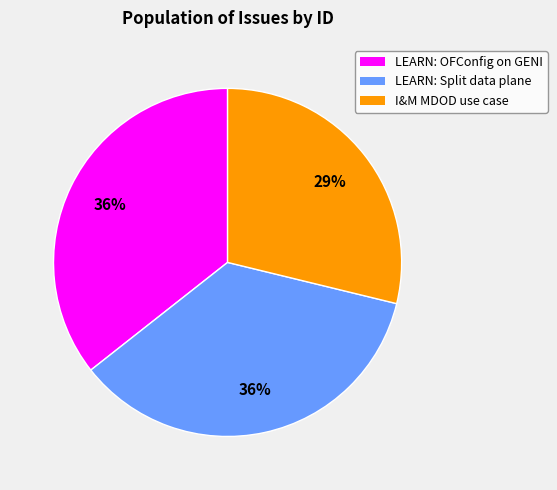

Does any single category account for the majority?

No